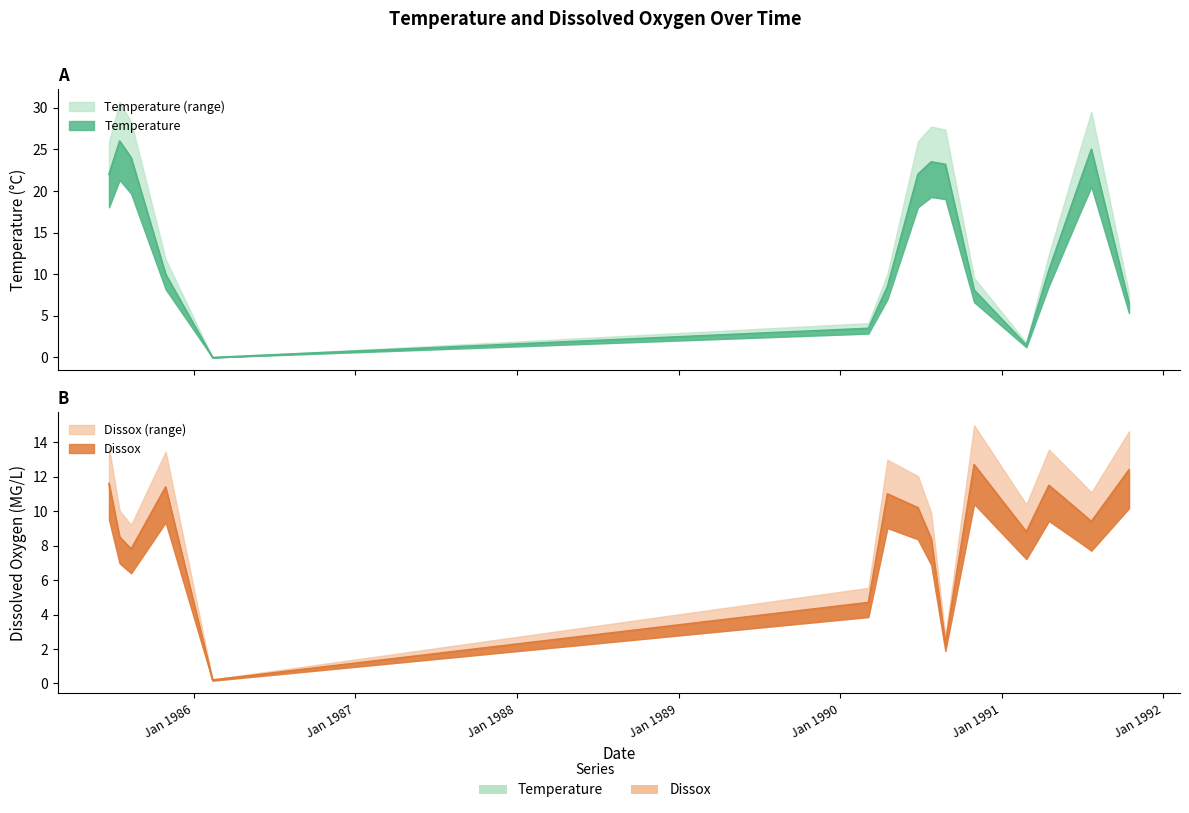

Between 06/24/1985 and 08/13/1985, which series saw the biggest shift?

Dissox